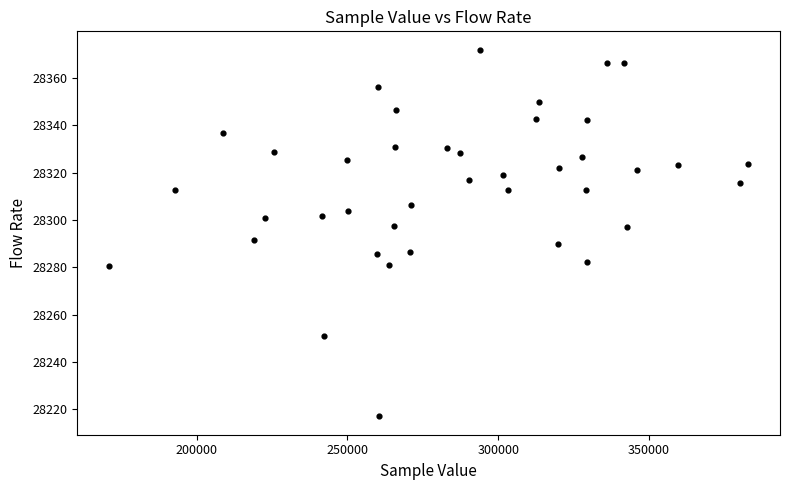

What is the range of Y values (max minus min)?

154.9